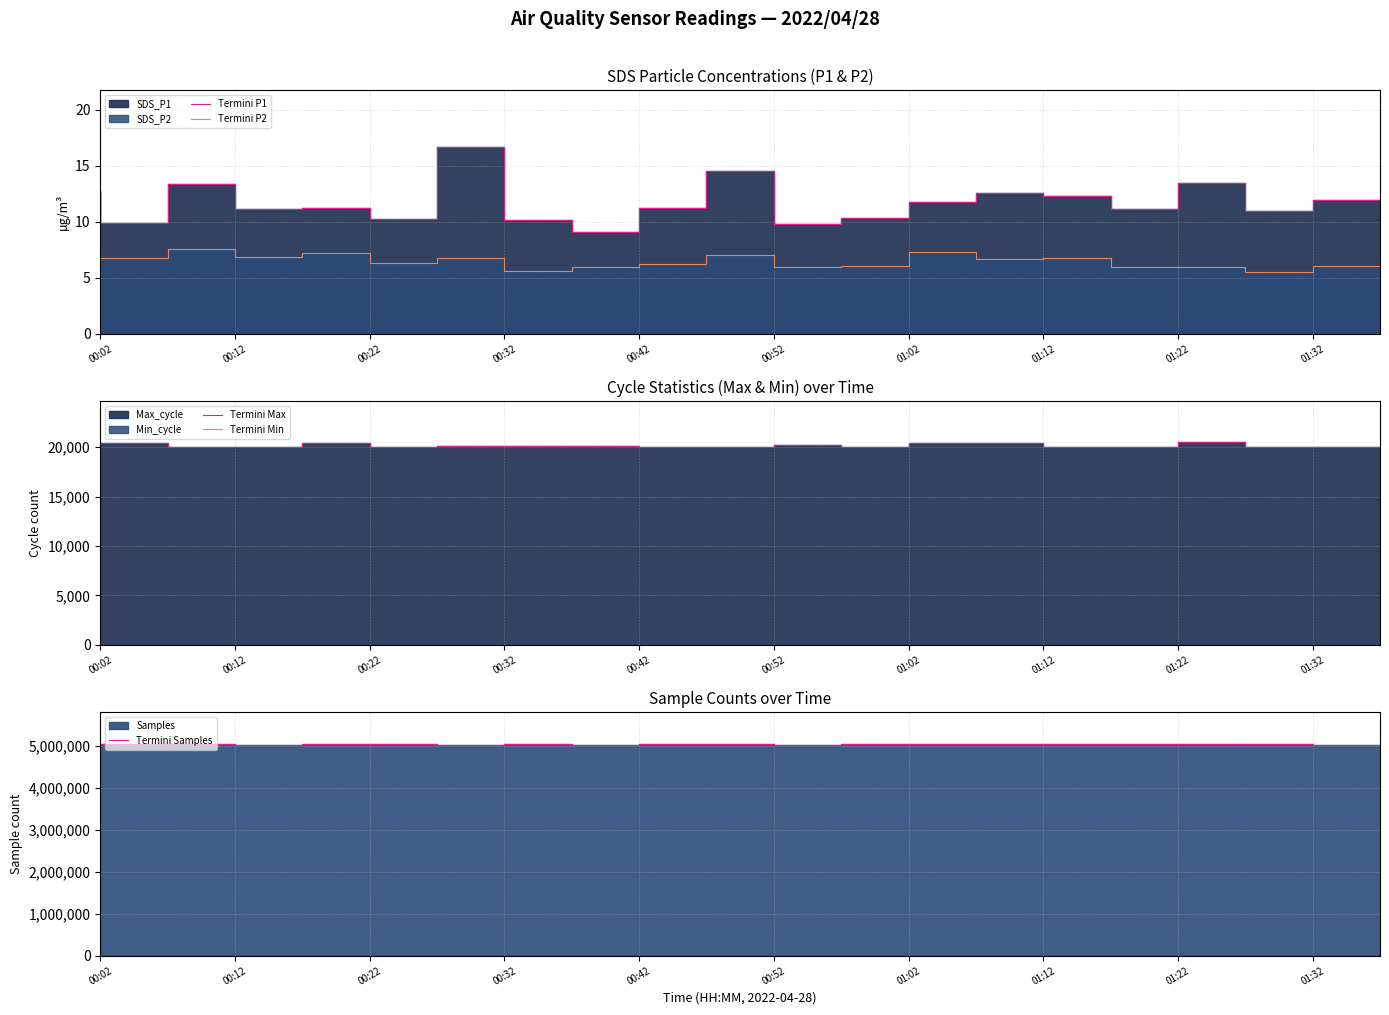

What is the average value of the Termini Max series?

20158.8